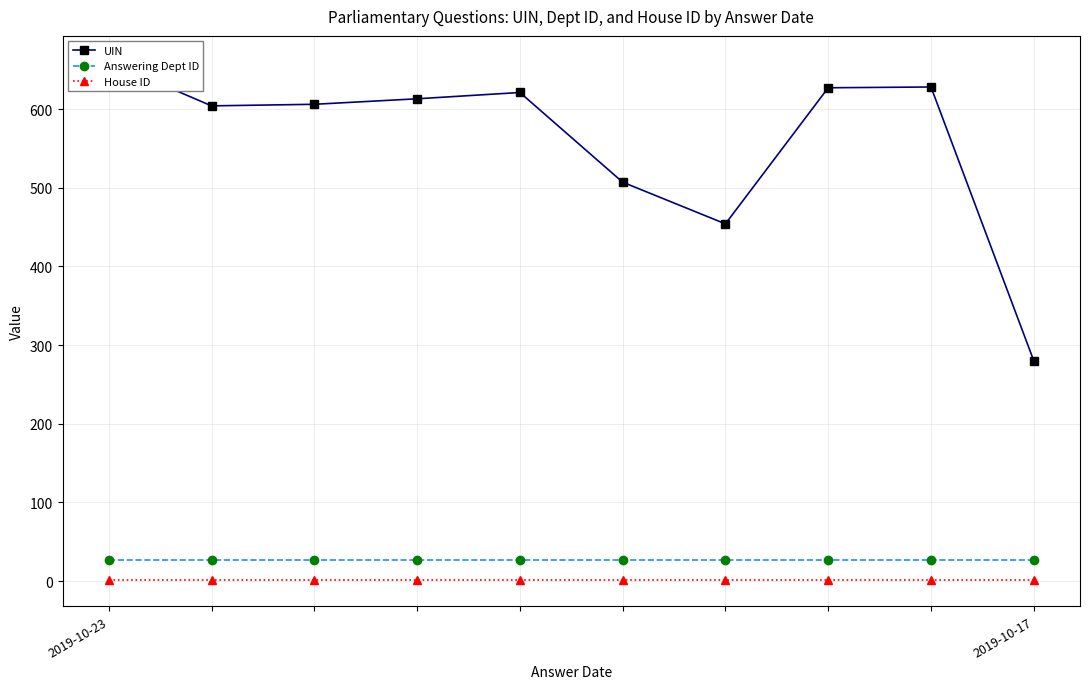

The value of Answering Dept ID at 2019-10-23 is 27. True or false?

True